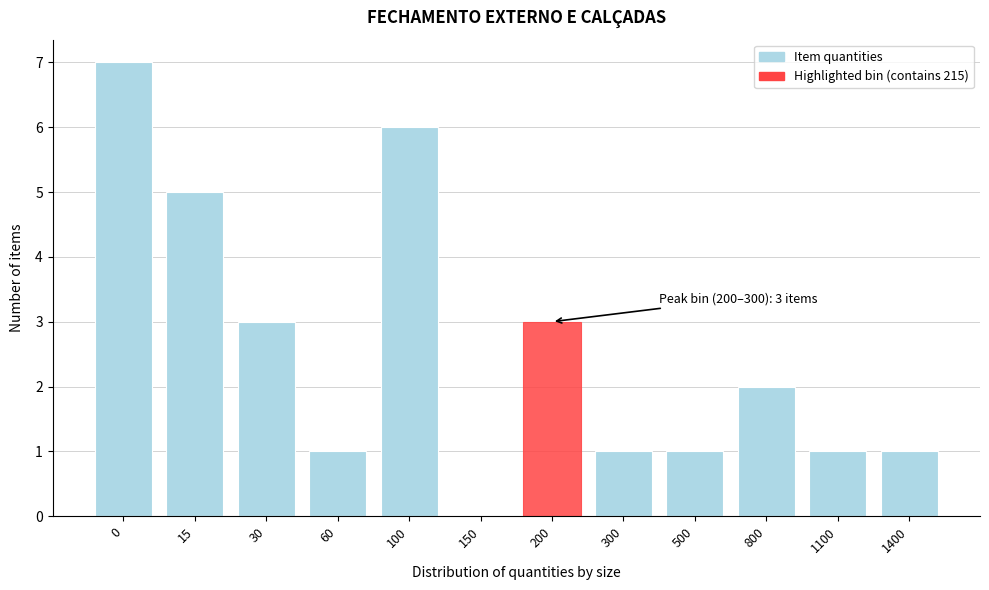

Reading left to right, list all the values displayed in this chart.

0=7	15=5	30=3	60=1	100=6	150=0	200=3	300=1	500=1	800=2	1100=1	1400=1